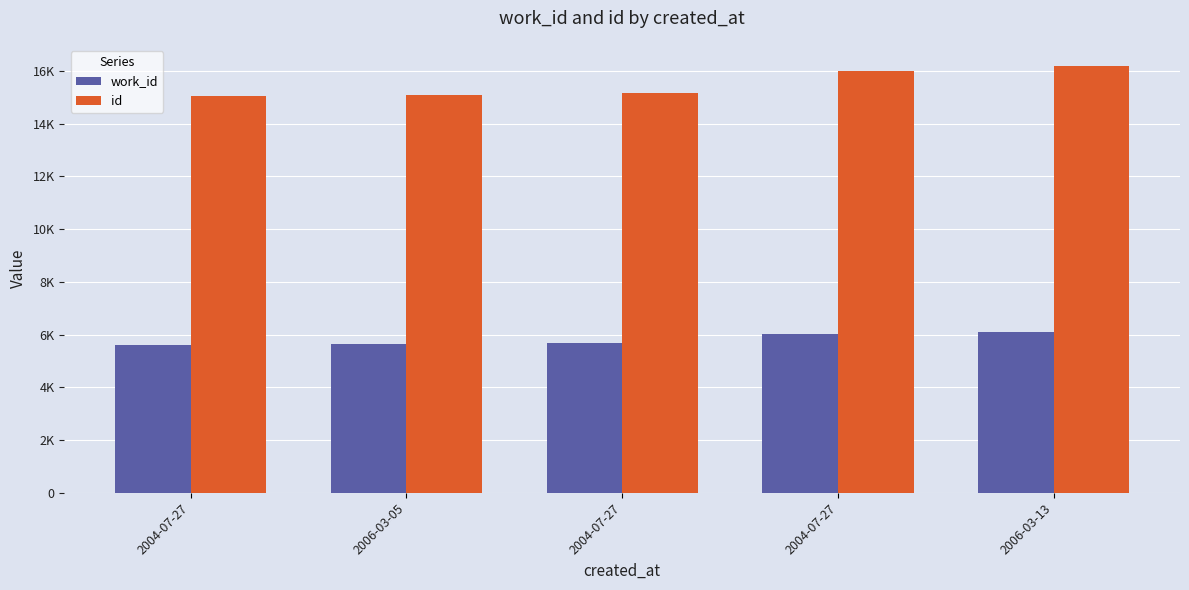

What is the sum of all id values?

77459